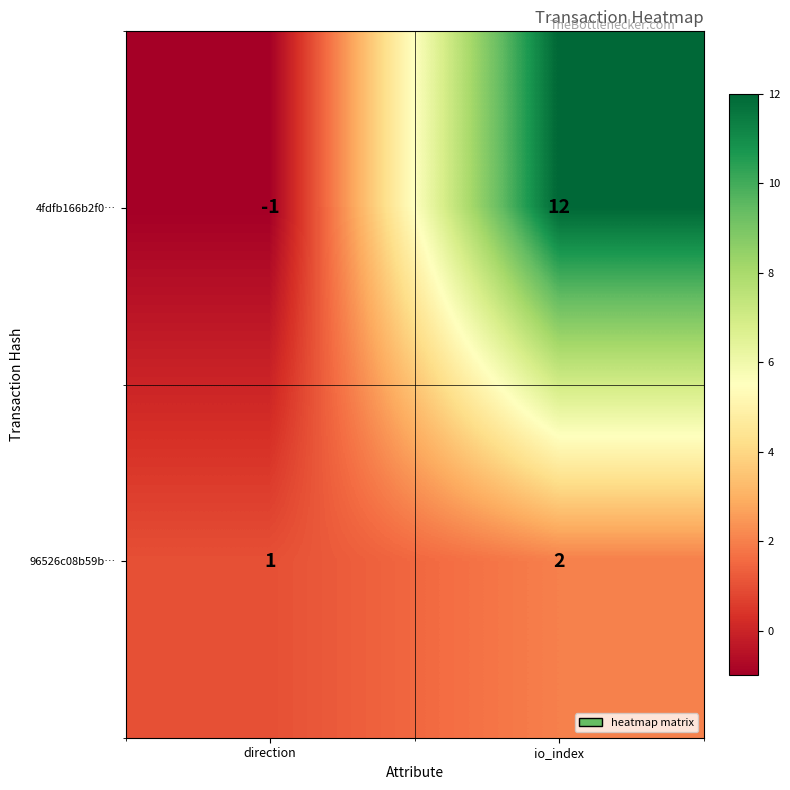

Which series changed the most between direction and io_index?

4fdfb166b2f0…